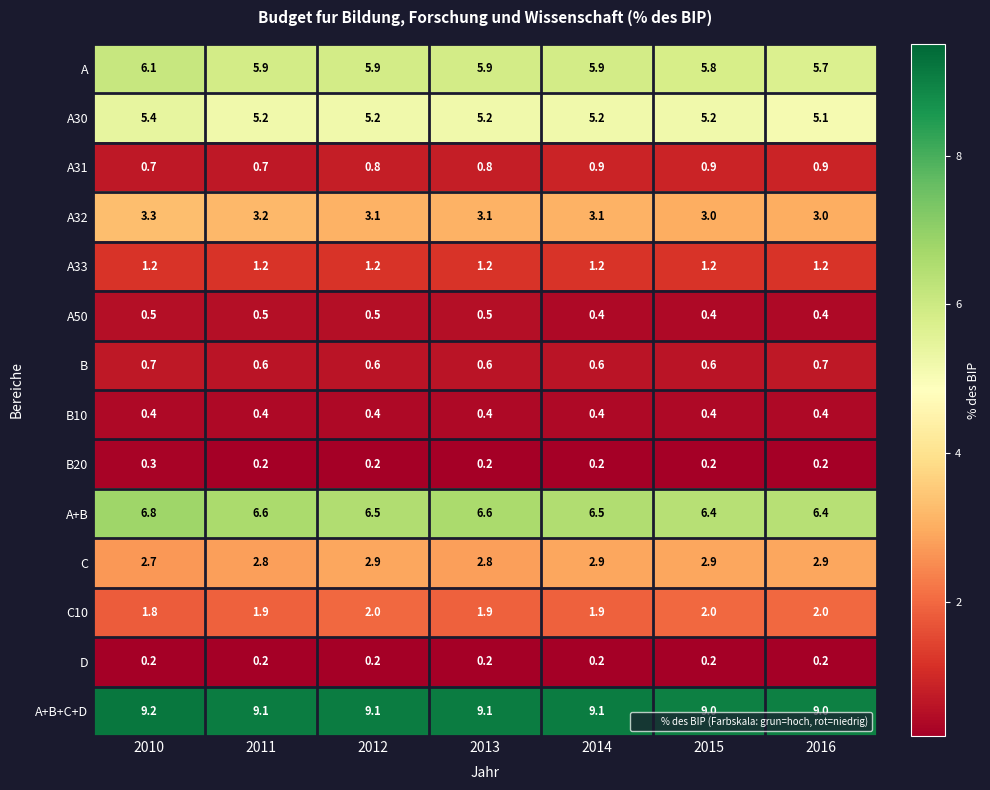

What is the sum of all A31 values?

5.7